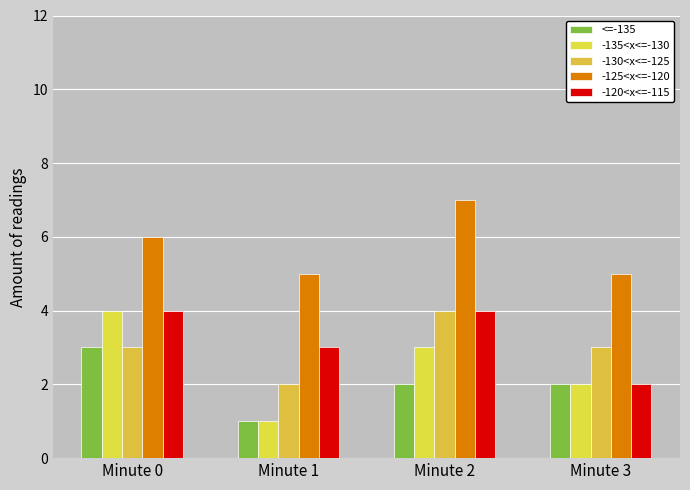

How many bars are there in total?

20